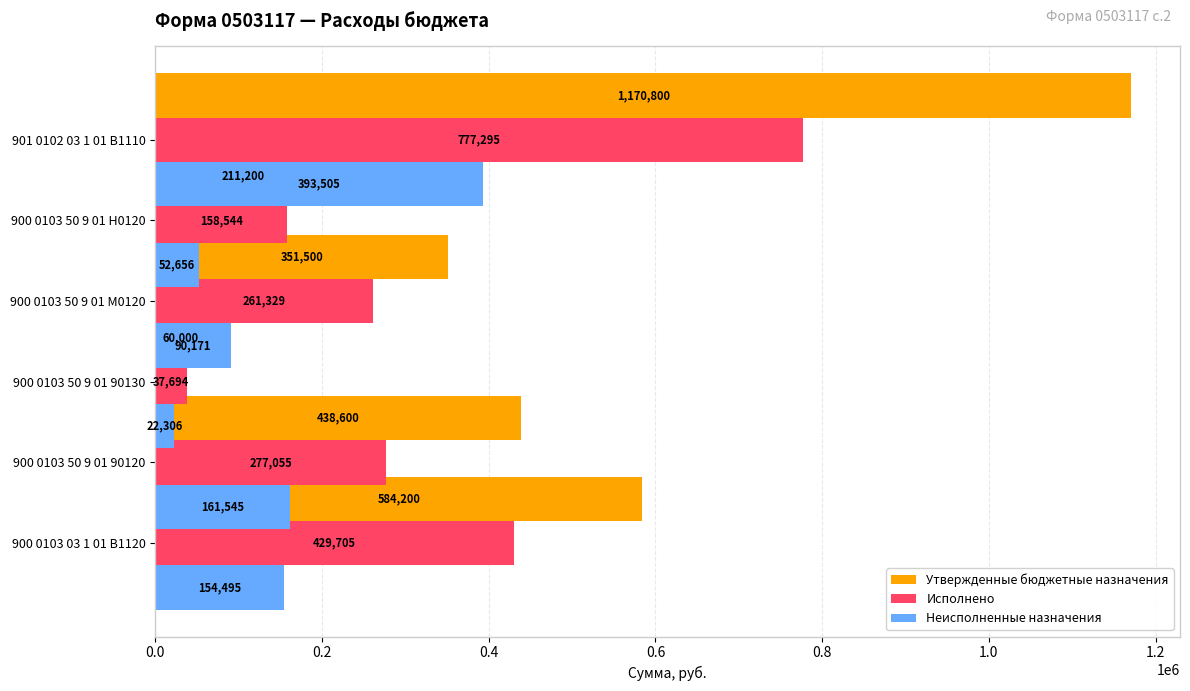

Rank the categories by Исполнено value from highest to lowest.

1.0, 0.0, 0.2, 0.6, 0.8, 0.4